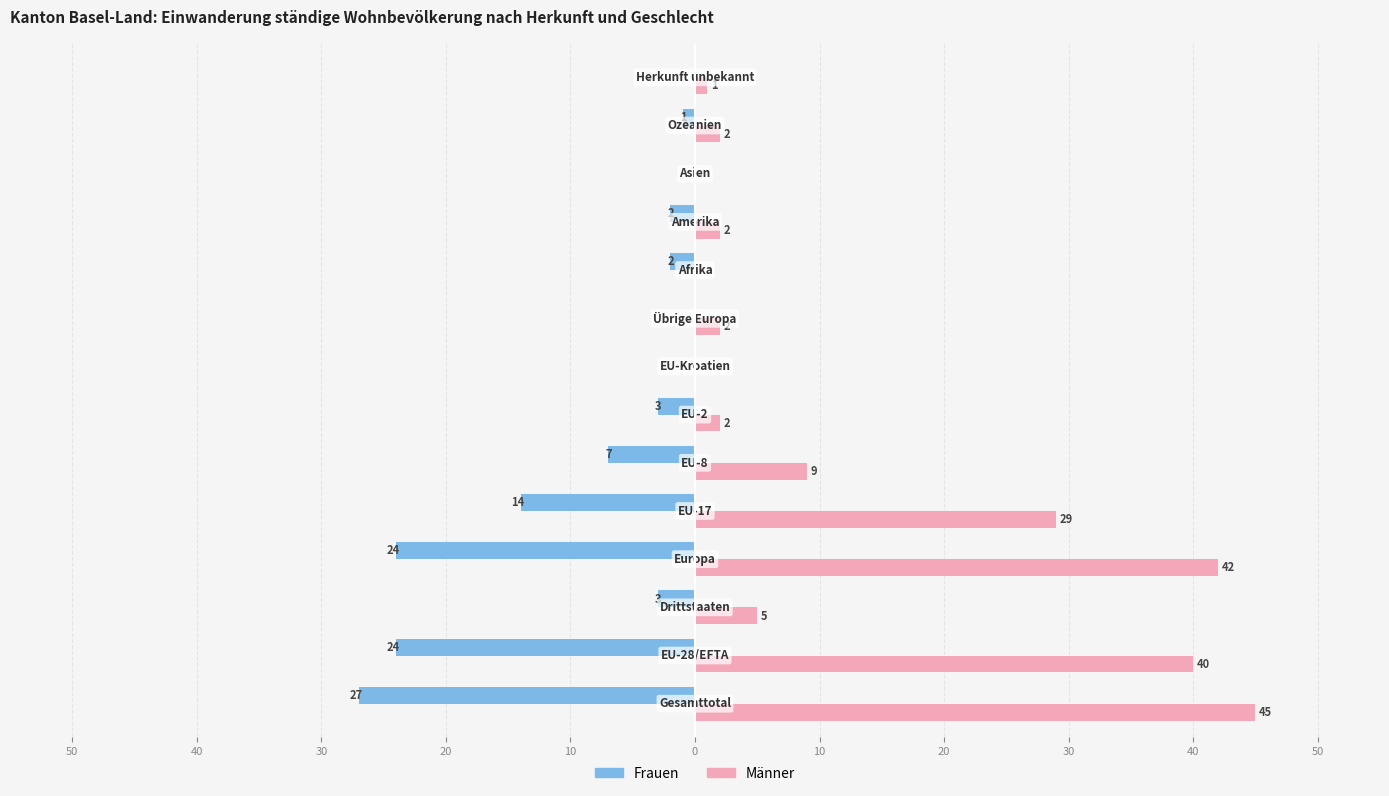

What are all the series names shown in the legend?

Frauen, Männer